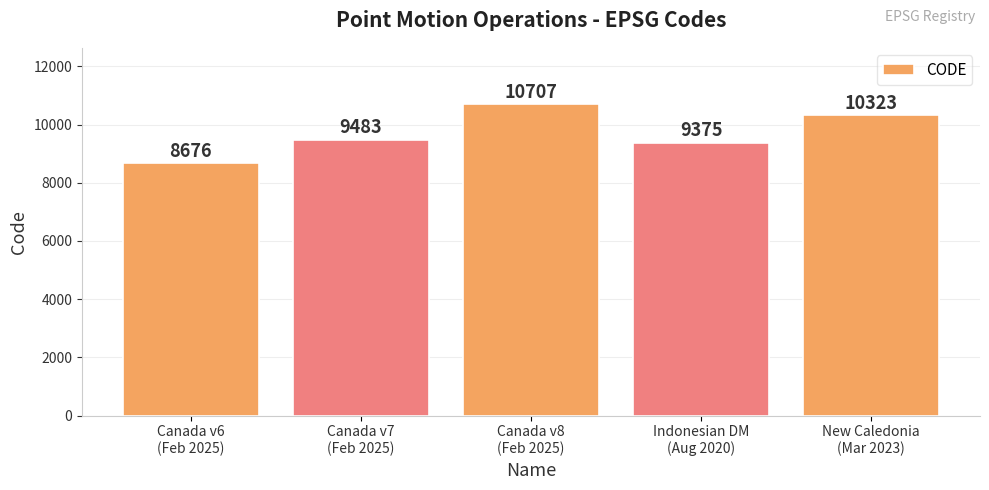

Which label corresponds to the smallest value in the chart?

Canada v6
(Feb 2025)